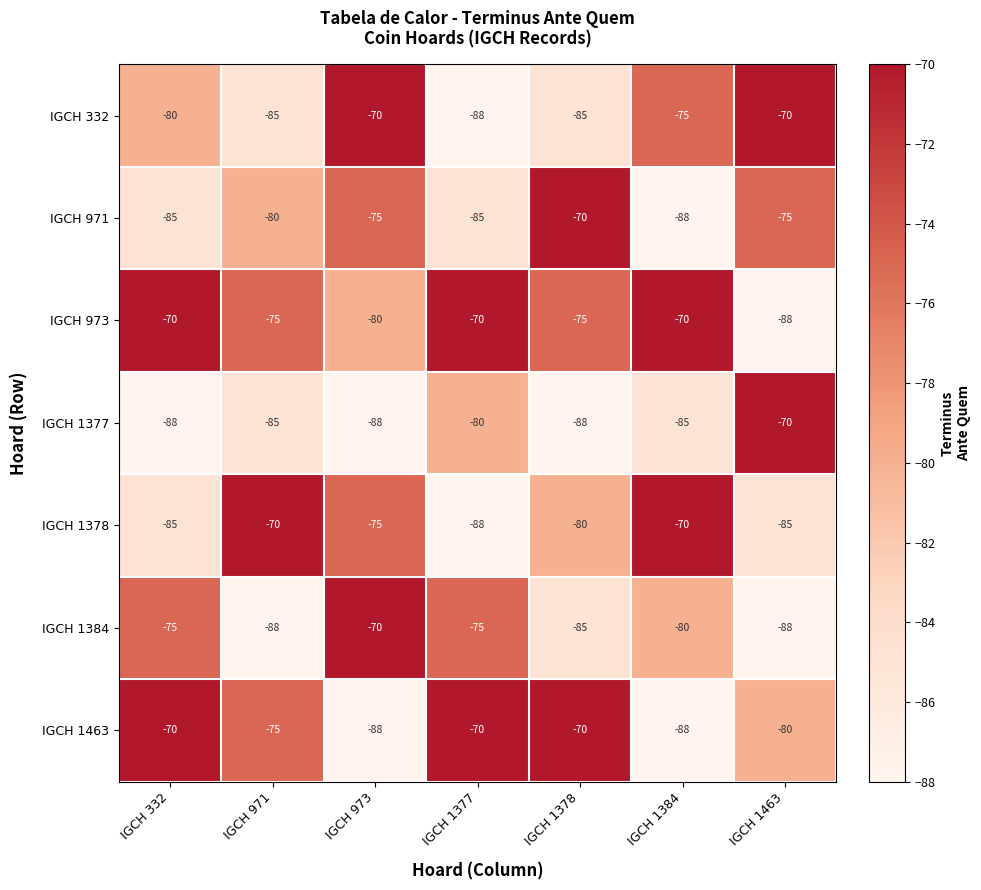

The value of IGCH 1377 at IGCH 1463 is -122. True or false?

False